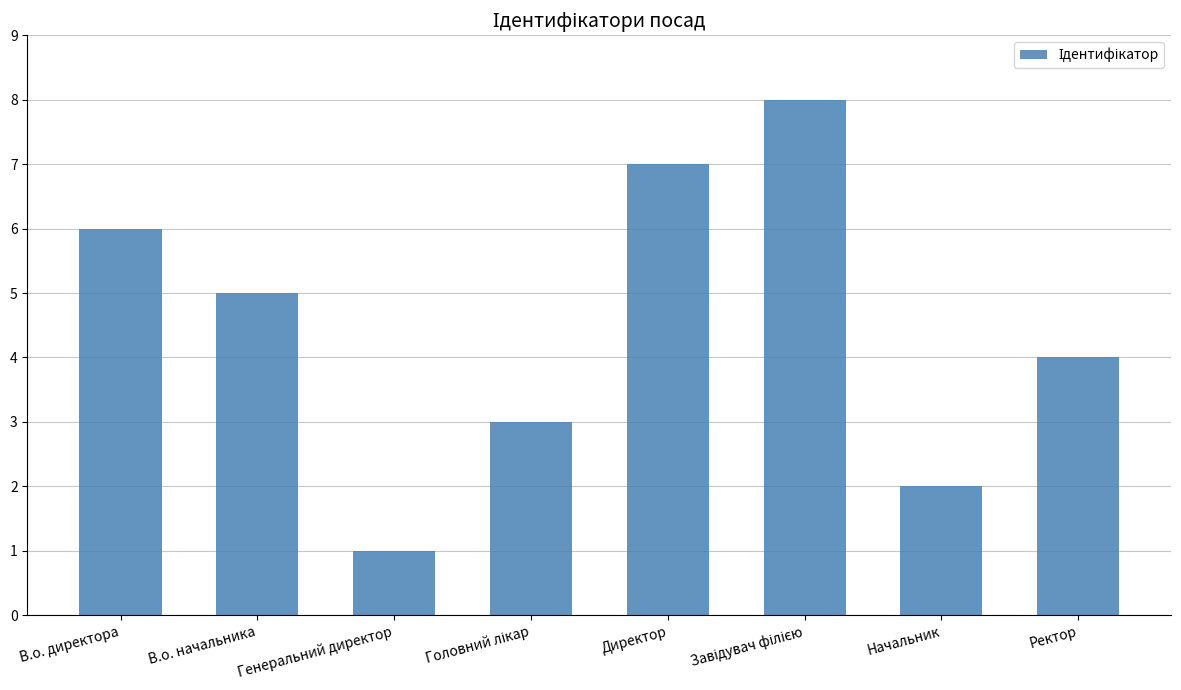

What is the label of the 2nd bar from the left?

В.о. начальника